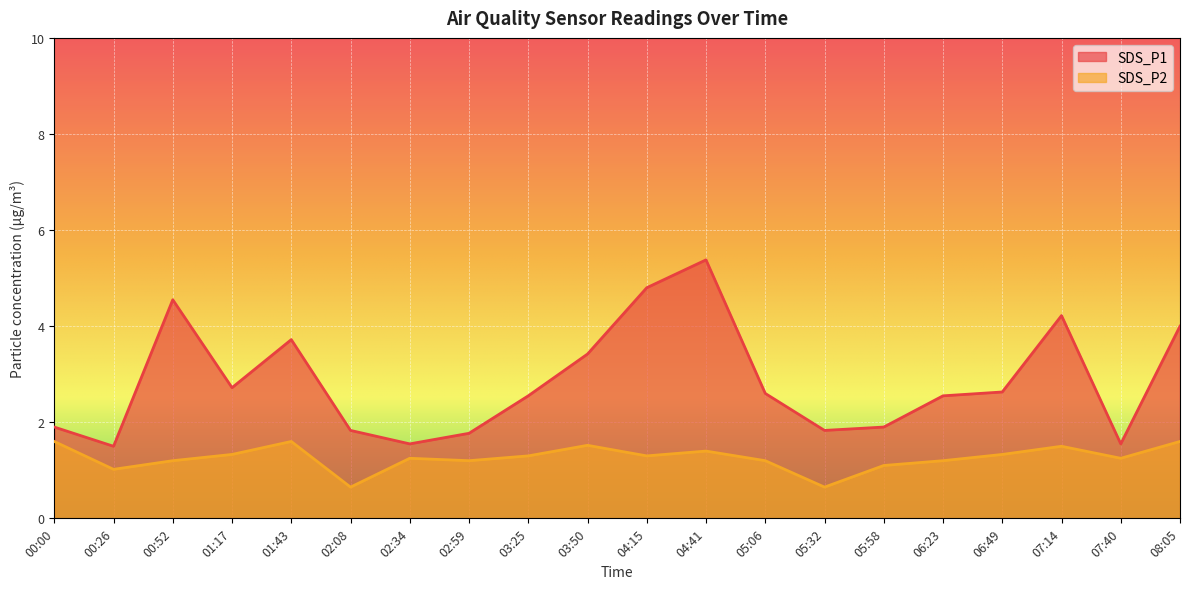

What is the value of the SDS_P1 point at the 2nd from the left?

1.5